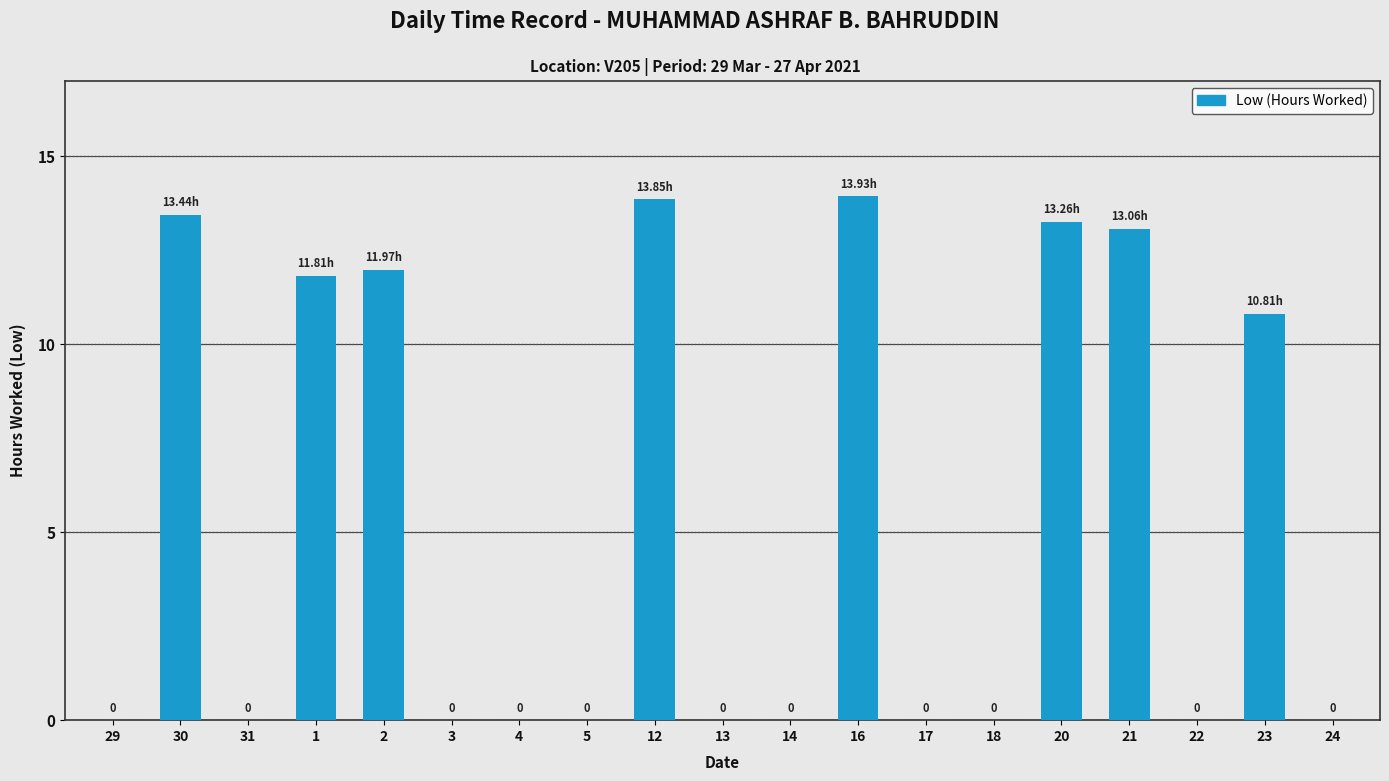

Between 30 and 24, which is larger?

30